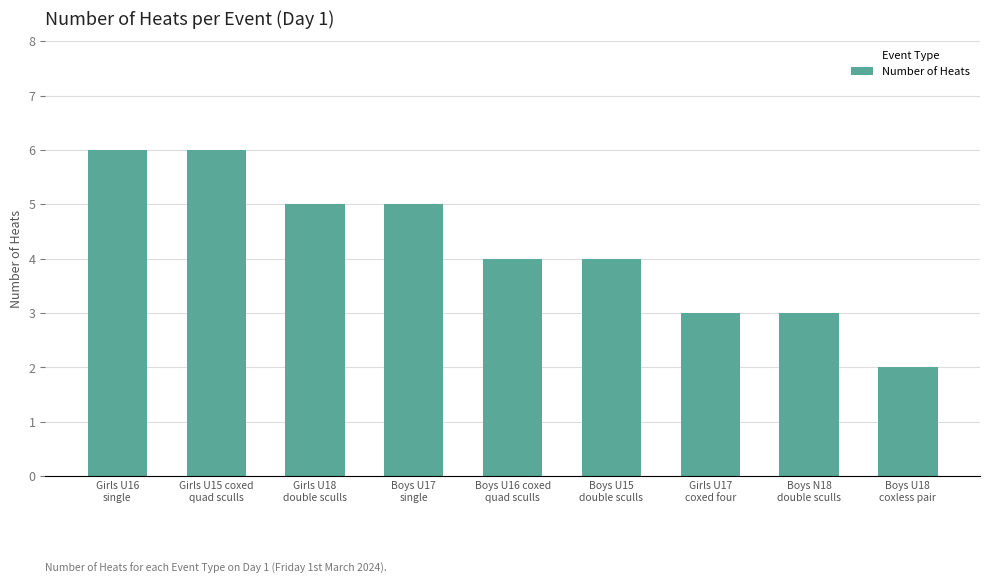

How many bars are there in total?

9